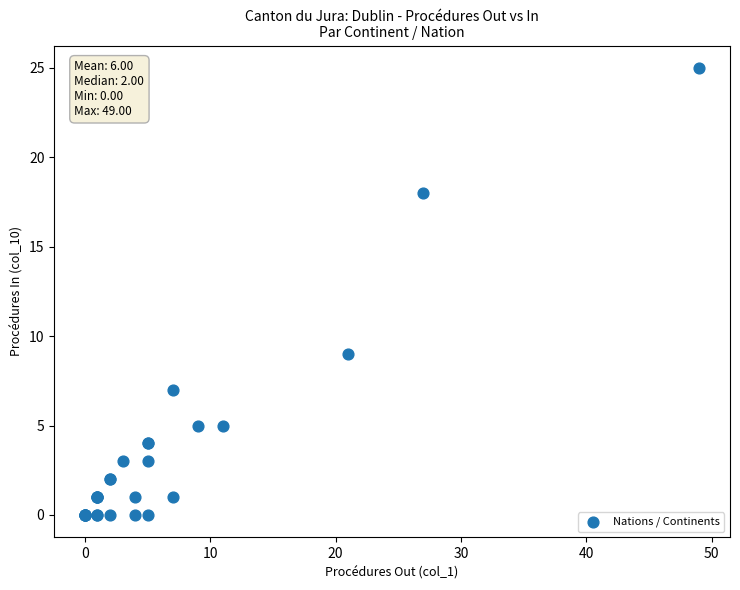

What Y value in the scatter plot is closest to 12?

9